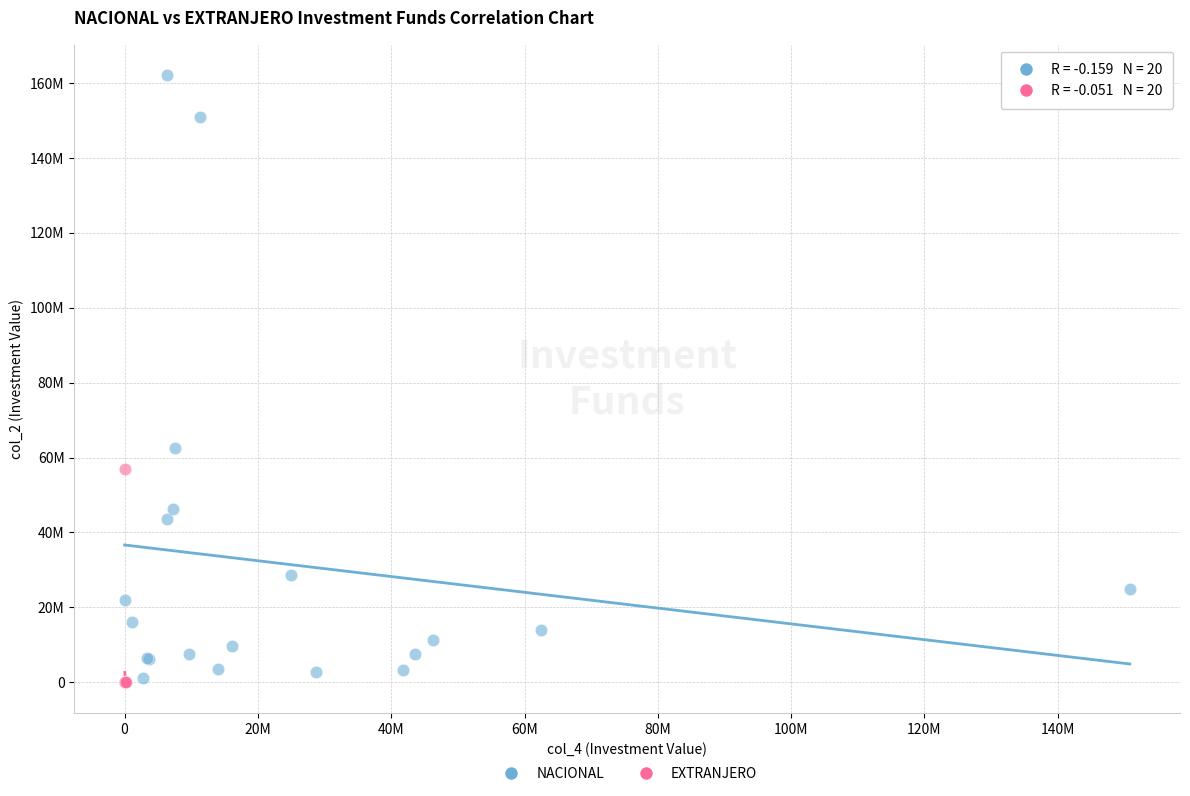

What are all the series names shown in the legend?

NACIONAL, EXTRANJERO